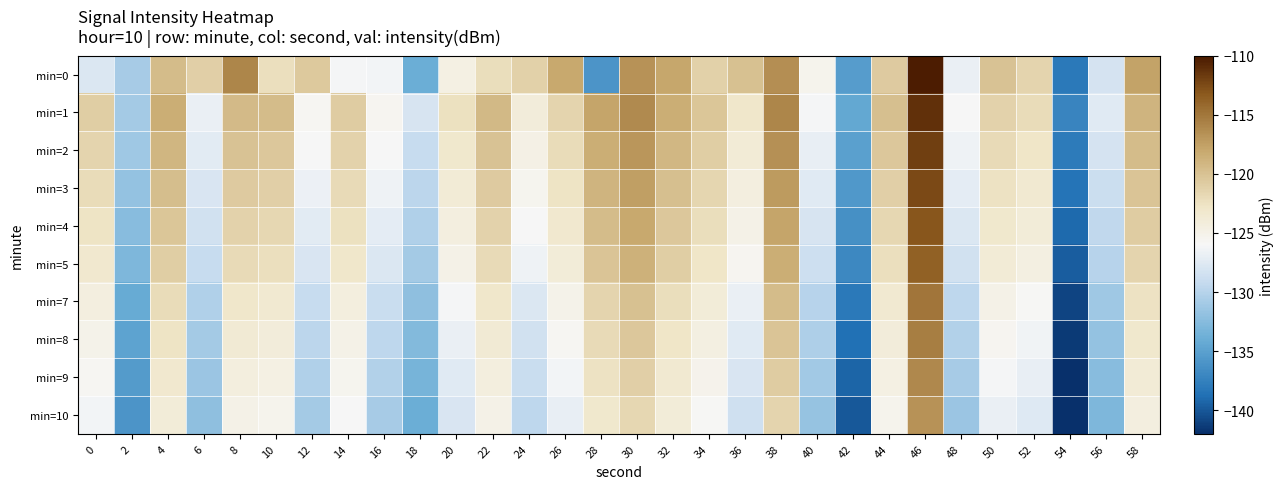

What is the maximum value shown in the chart?

-110.1